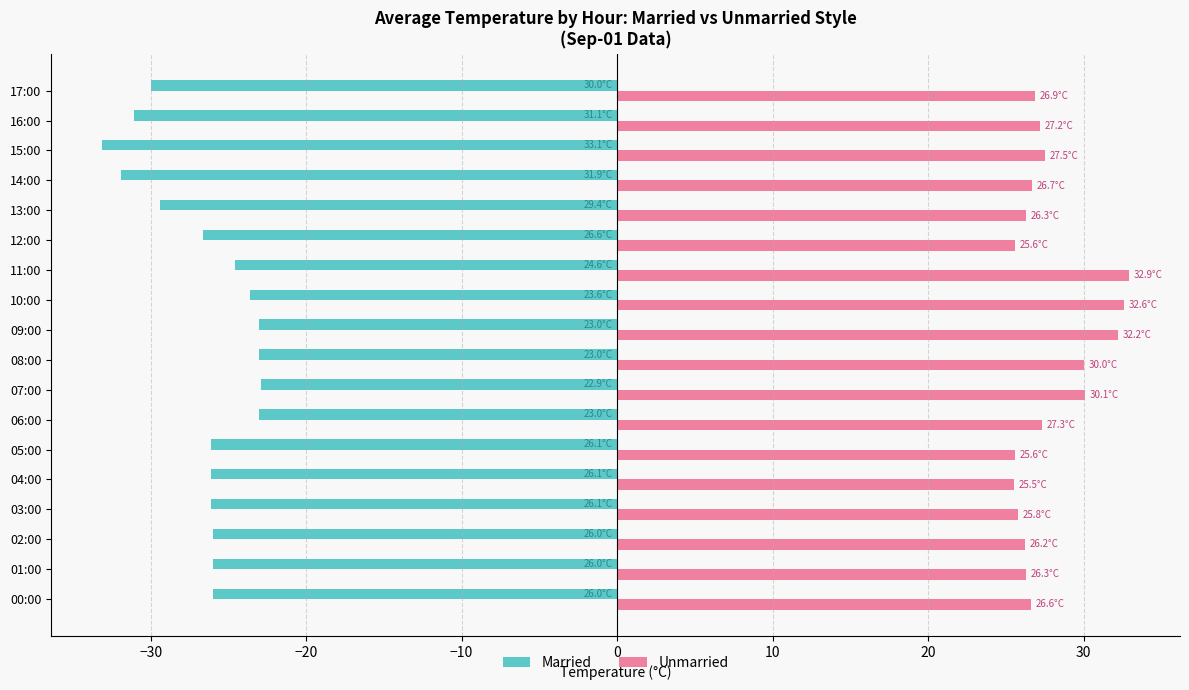

What is the difference between the maximum and minimum values in the Married series?

10.2